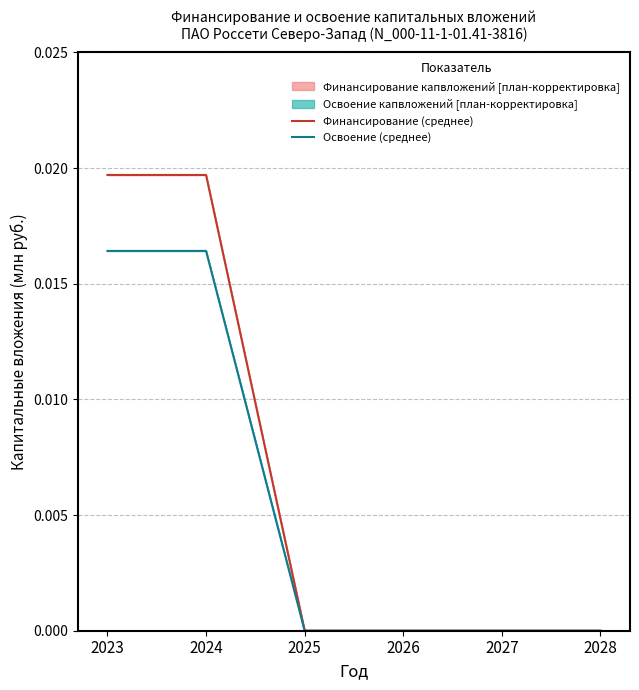

True or false: Освоение (среднее) and Финансирование (среднее) cross at least once.

False